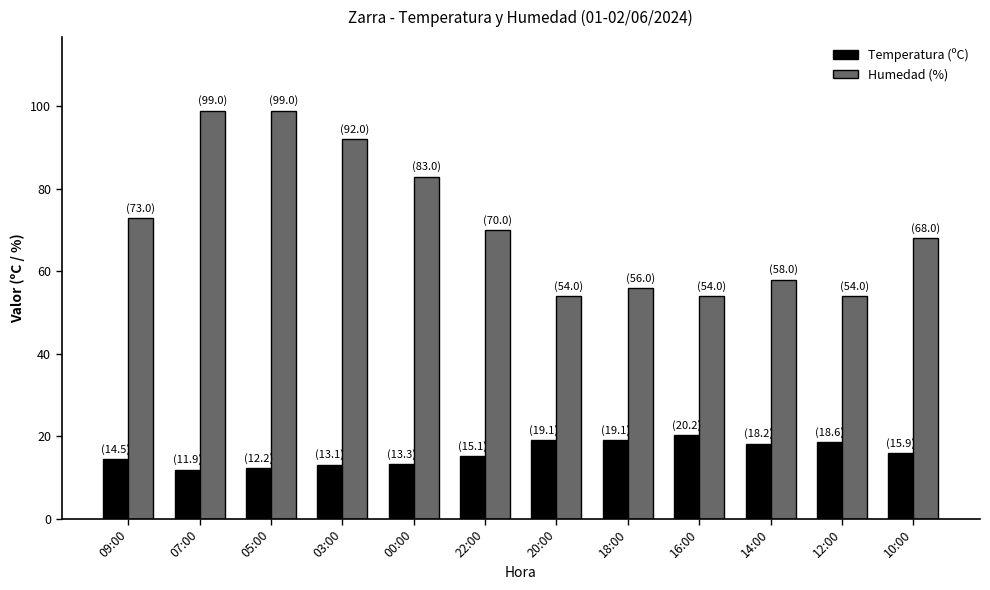

Which series has the widest spread of values?

Humedad (%)